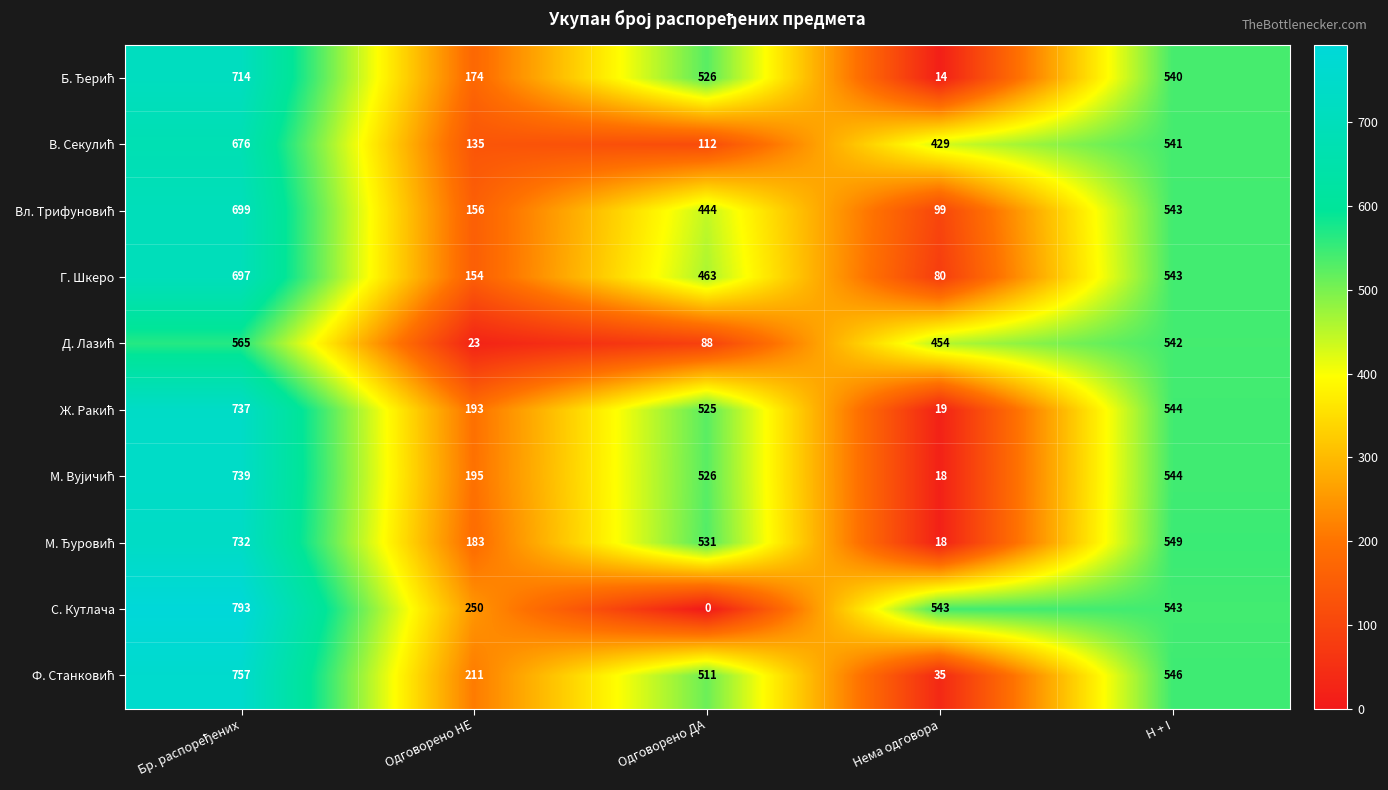

Between Одговорено ДА and H + I, which series saw the biggest shift?

С. Кутлача